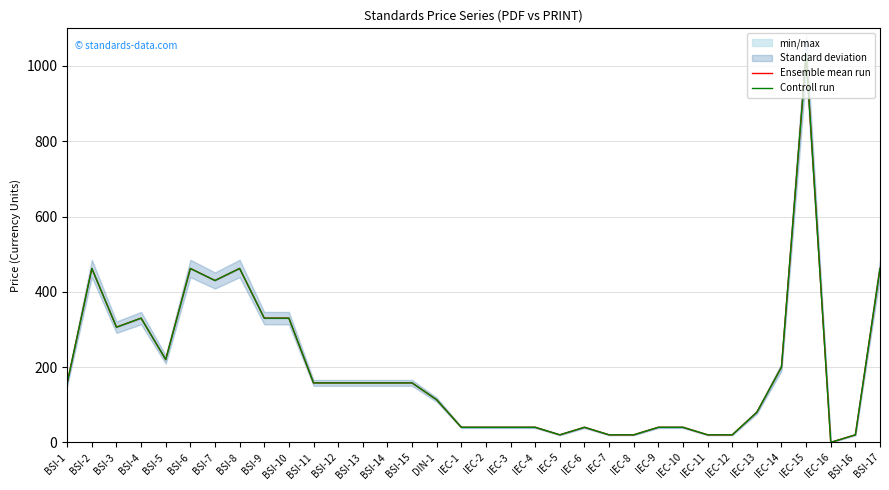

At BSI-11, list the series in order from largest to smallest.

Ensemble mean run, Controll run